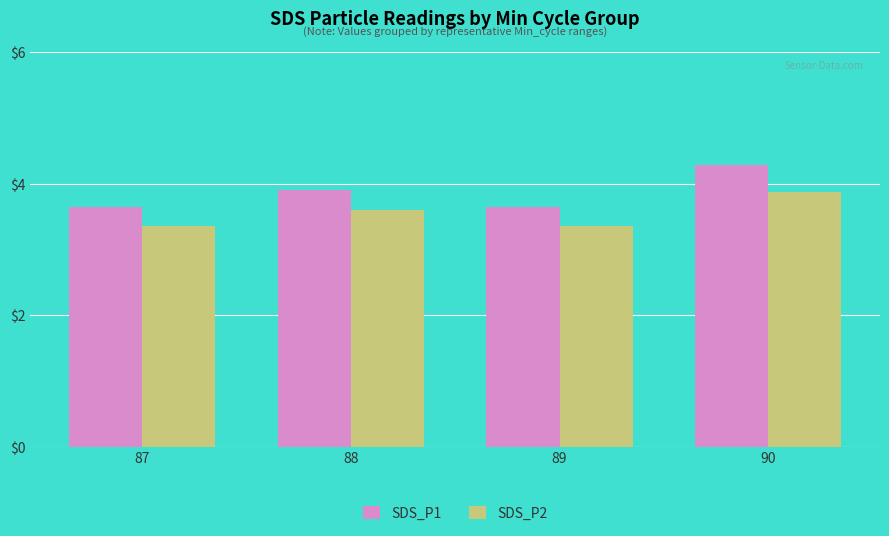

What is the sum of the SDS_P2 values at 89 and 88?

7.0